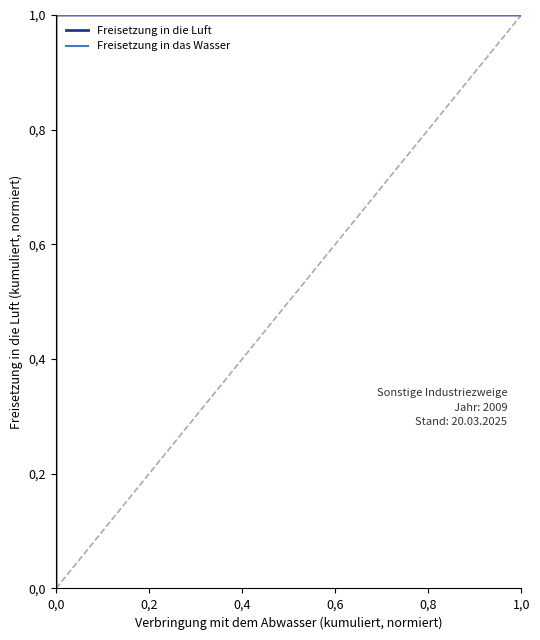

True or false: Freisetzung in das Wasser and Freisetzung in die Luft intersect in this chart.

False